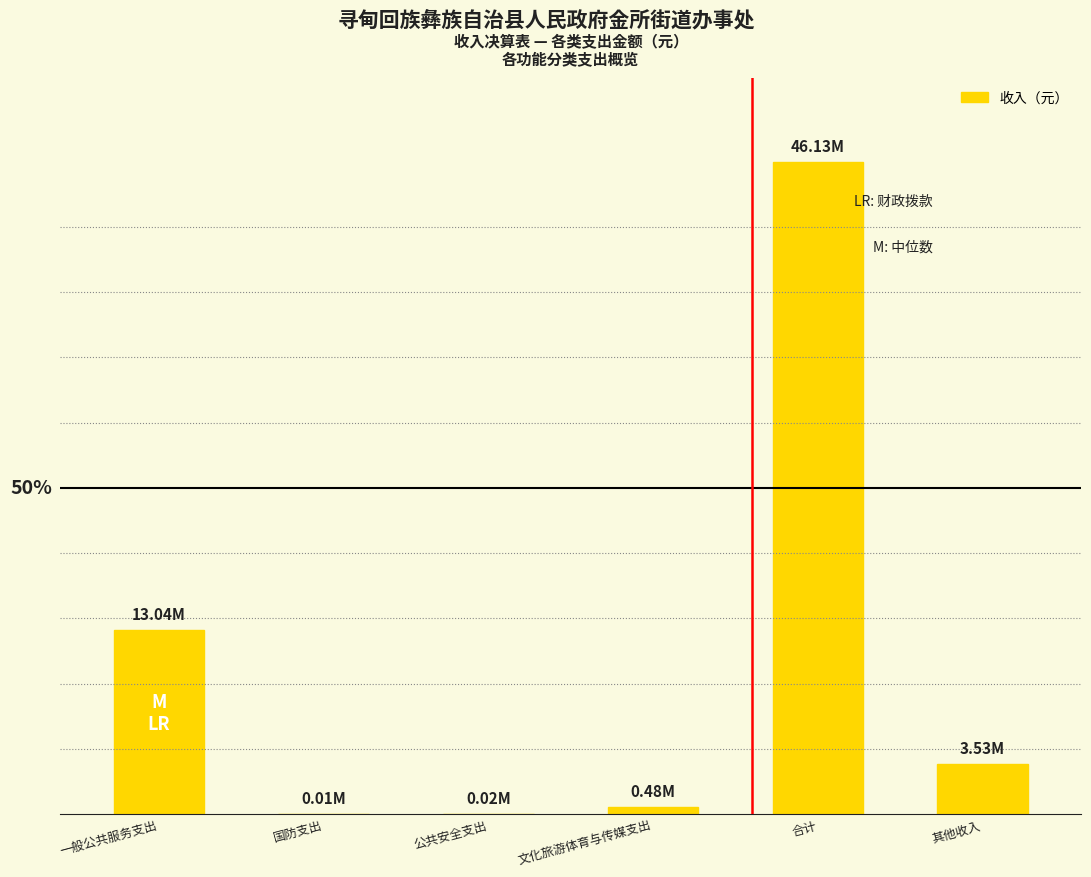

True or false: the data shows 827743.2 at 文化旅游体育与传媒支出.

False